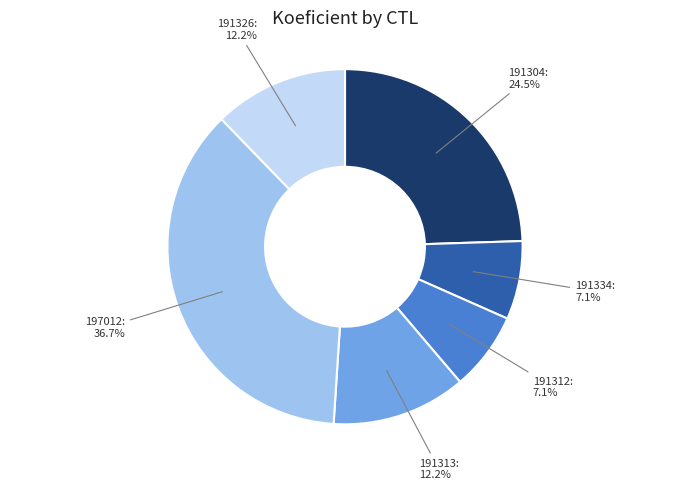

How many slices are in this pie chart?

6